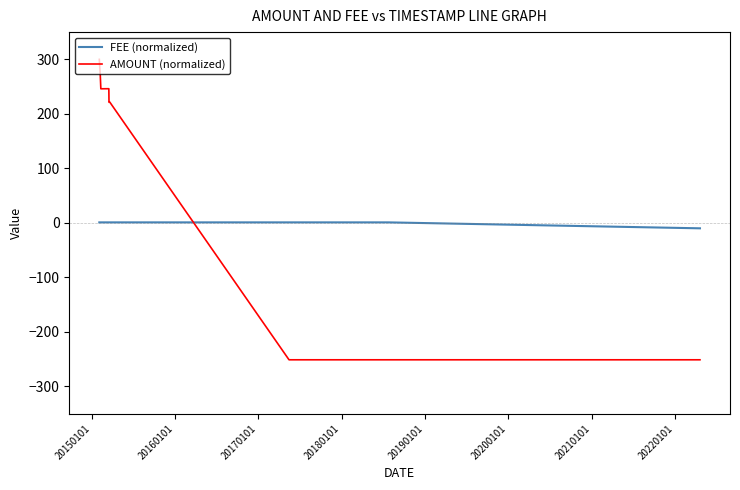

What is the greatest value displayed?

300.0